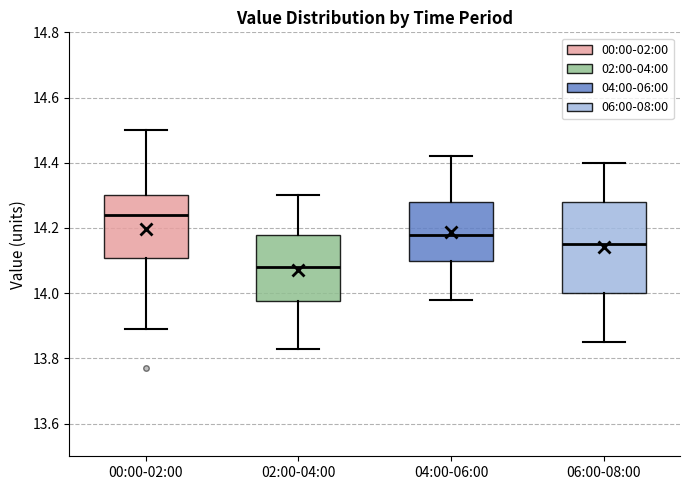

Reading left to right, read every box against the y-axis: the position of its median line, the range the box covers, and the ends of its whiskers. The values are not printed on the chart, so give them approximately, as read against the axis.

00:00-02:00: median 14.24, box 14.10 to 14.30, whiskers 13.90 to 14.50
02:00-04:00: median 14.08, box 13.98 to 14.18, whiskers 13.84 to 14.30
04:00-06:00: median 14.18, box 14.10 to 14.28, whiskers 13.98 to 14.42
06:00-08:00: median 14.16, box 14.00 to 14.28, whiskers 13.86 to 14.40